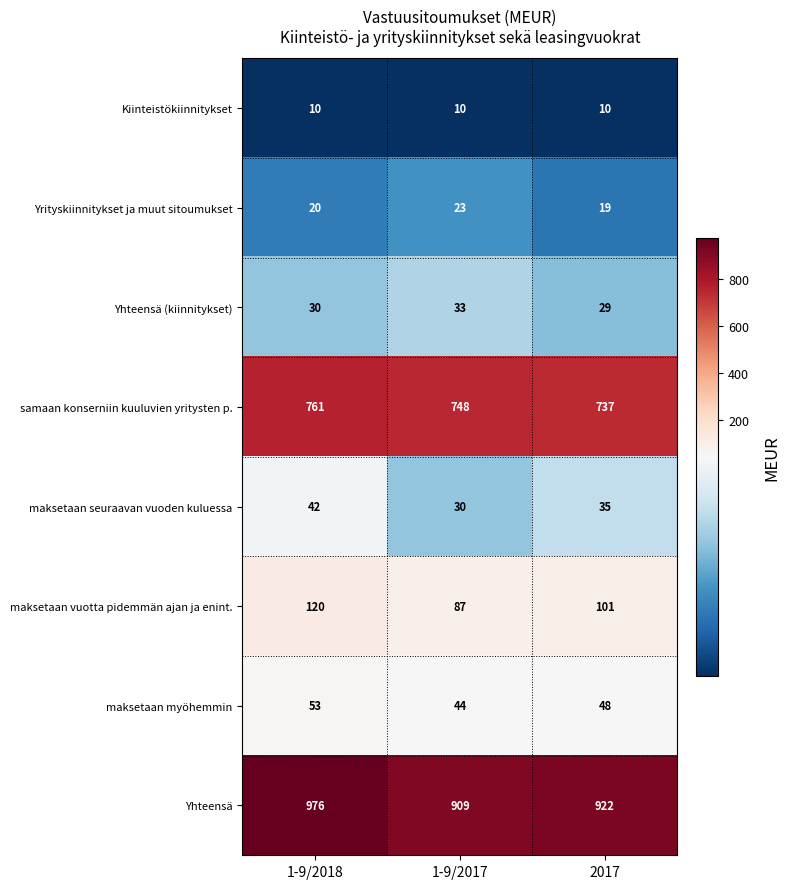

Which label corresponds to the largest value in the chart?

1-9/2018